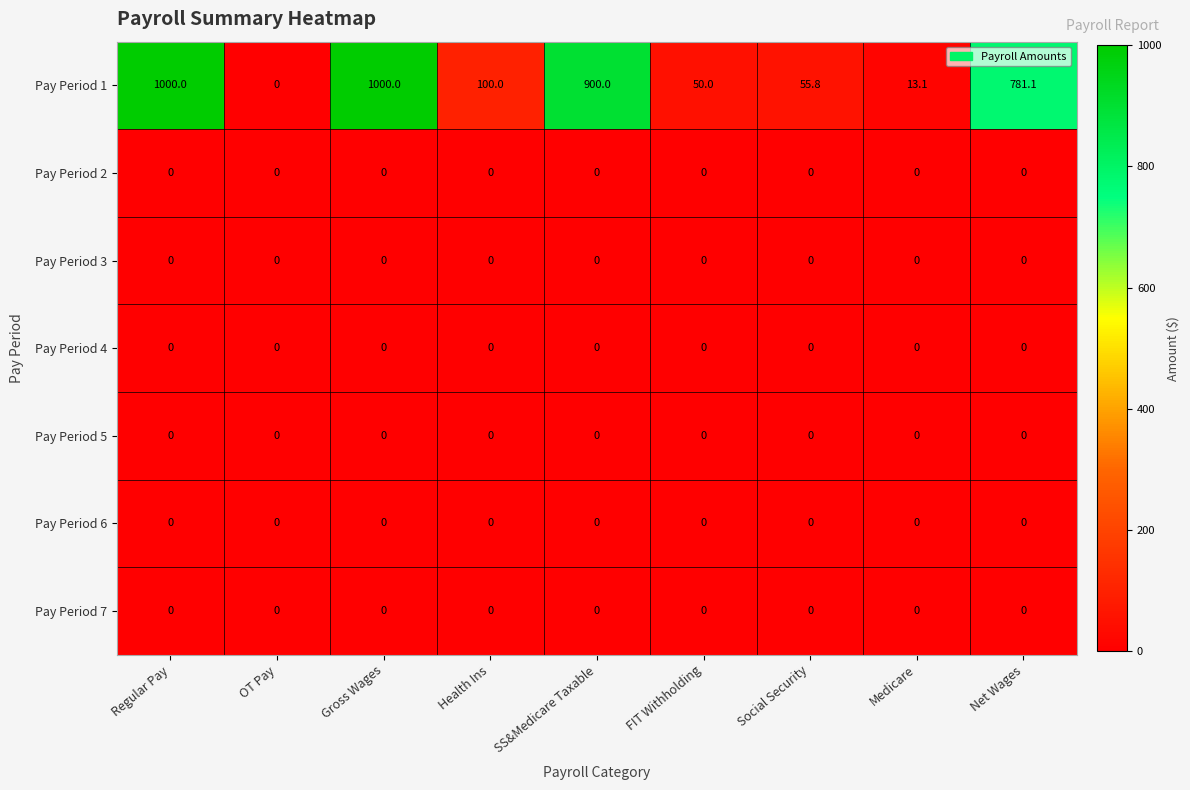

What is the greatest value displayed?

1000.0